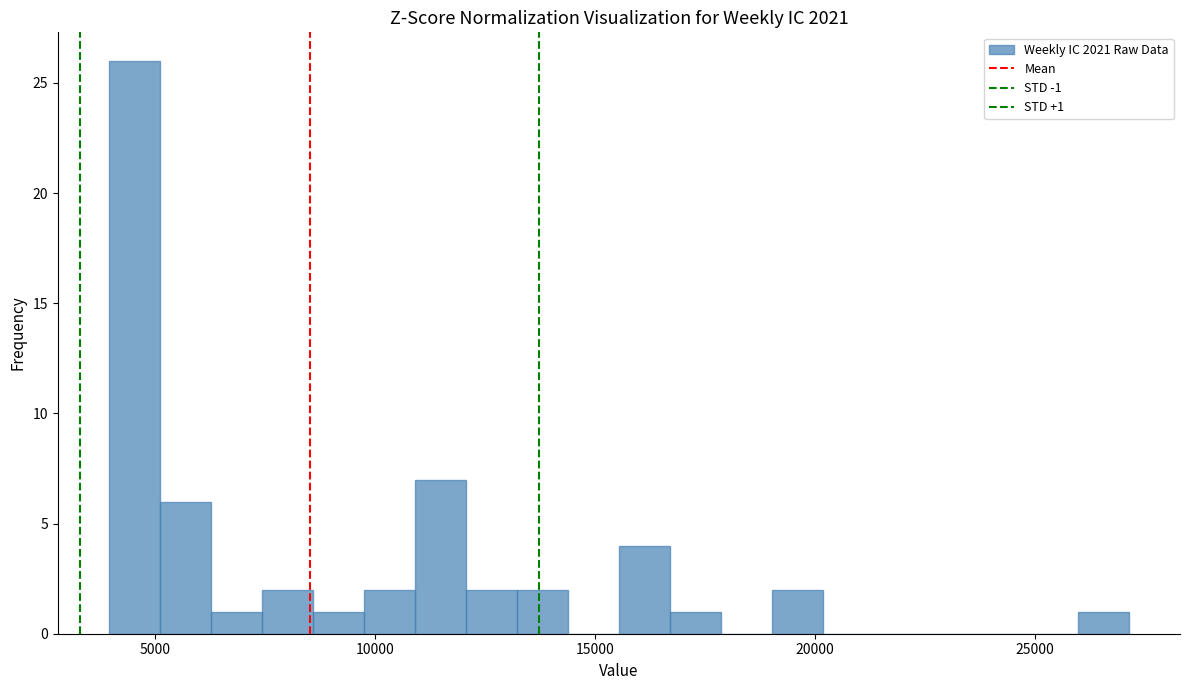

Around what value on the x-axis is the tallest bar? Give the approximate position of its centre, as read against the axis.

4500